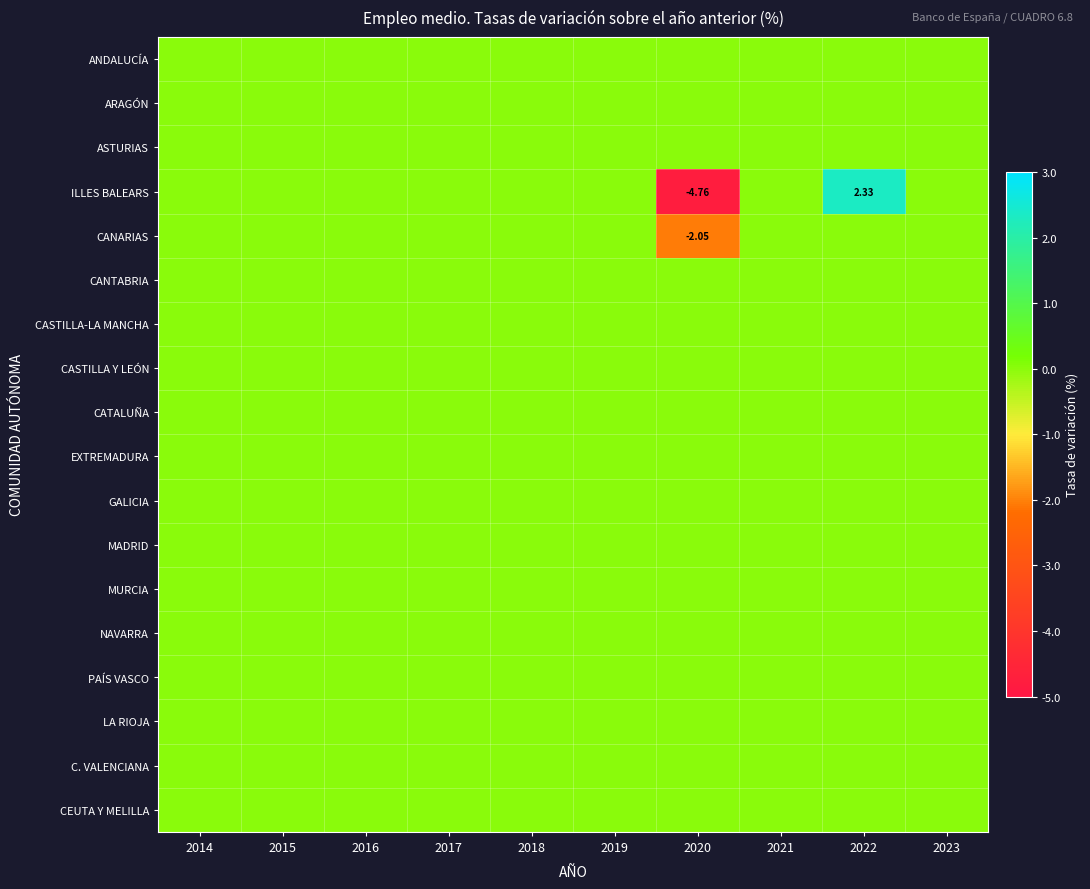

Which series has the largest range (max minus min)?

ILLES BALEARS